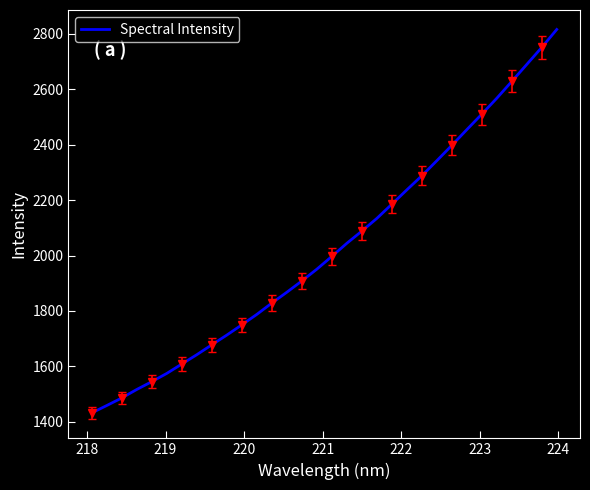

What is the minimum value for Spectral Intensity?

1431.7